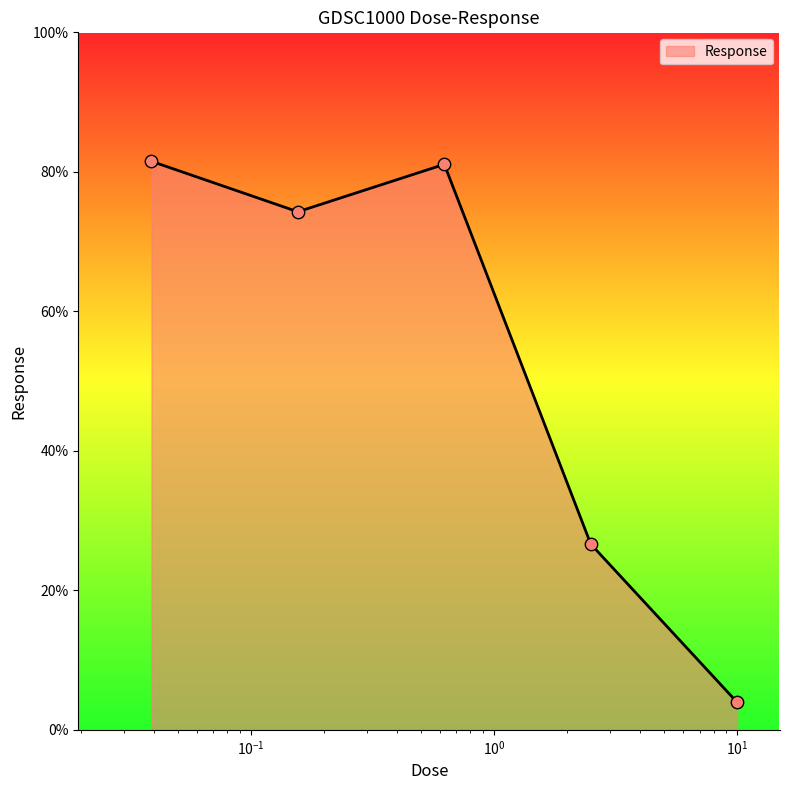

How many interior local valleys (lower than both neighbors) does the data have?

1